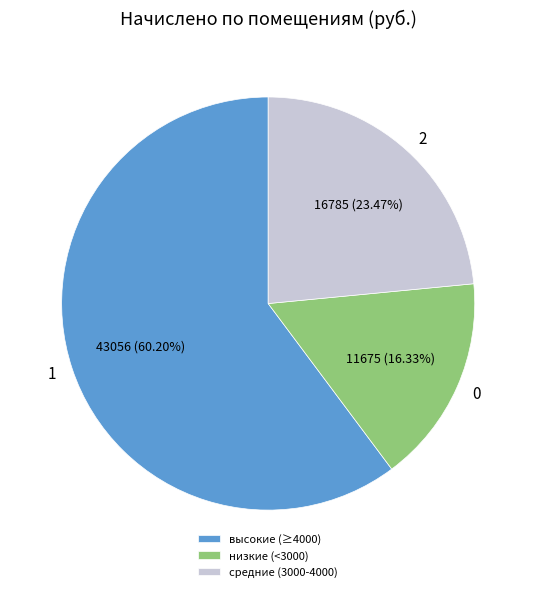

Rank the categories by value from highest to lowest.

высокие (≥4000), средние (3000-4000), низкие (<3000)